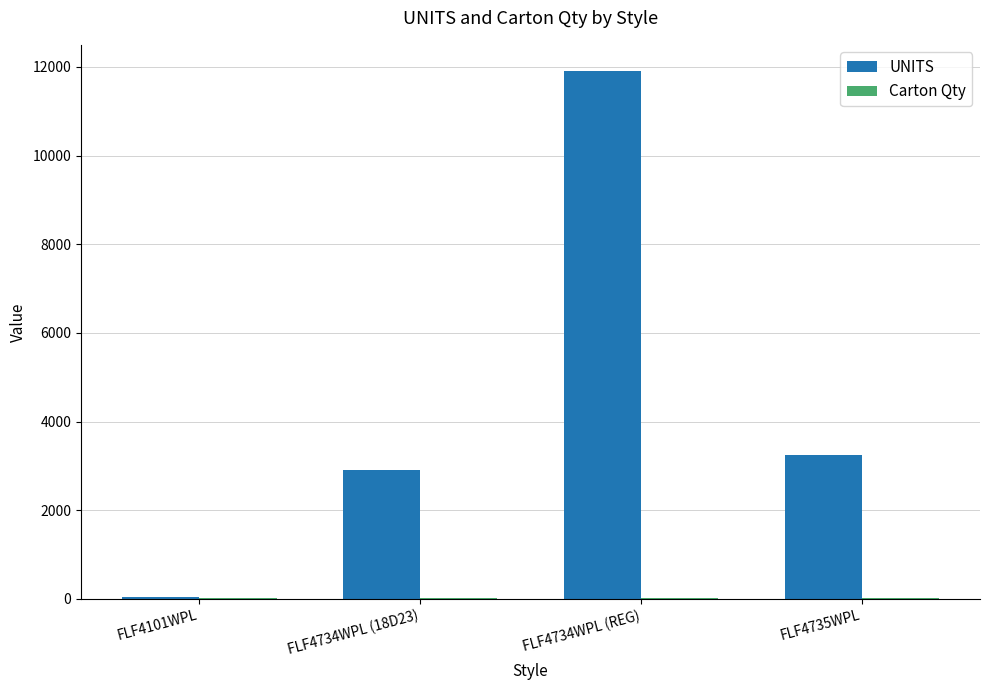

What is the total value across all series at FLF4735WPL?

3258